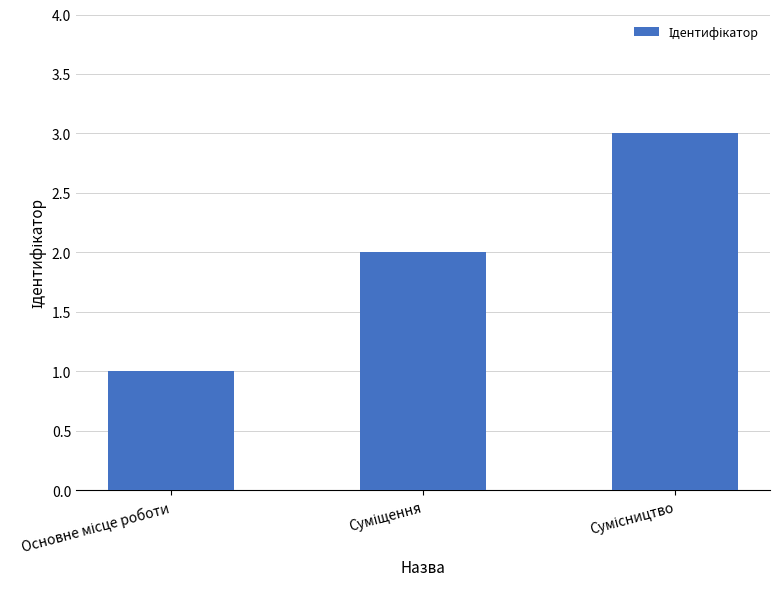

What is the maximum value shown in the chart?

3